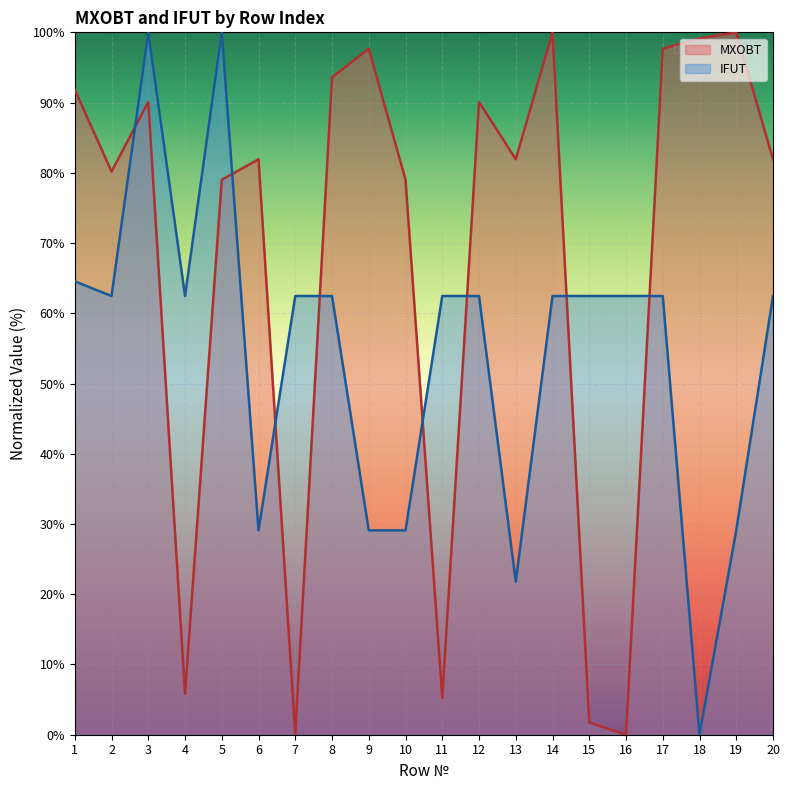

What are all the series names shown in the legend?

MXOBT, IFUT